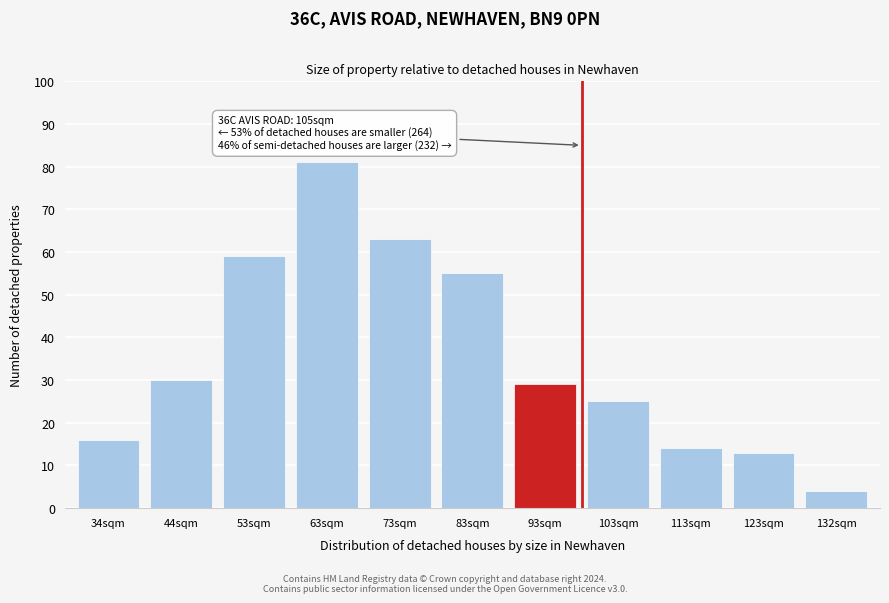

Reading right to left, transcribe all the data shown in this chart.

132sqm=4	123sqm=13	113sqm=14	103sqm=25	93sqm=29	83sqm=55	73sqm=63	63sqm=81	53sqm=59	44sqm=30	34sqm=16